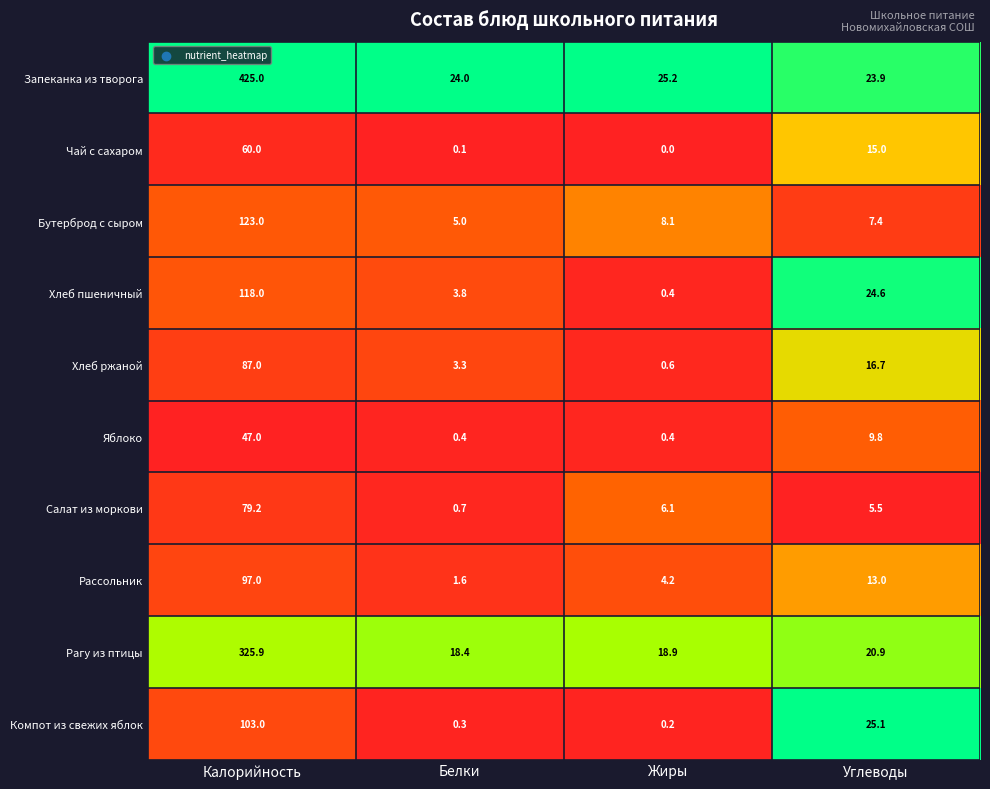

What is the average value of the Бутерброд с сыром series?

35.9